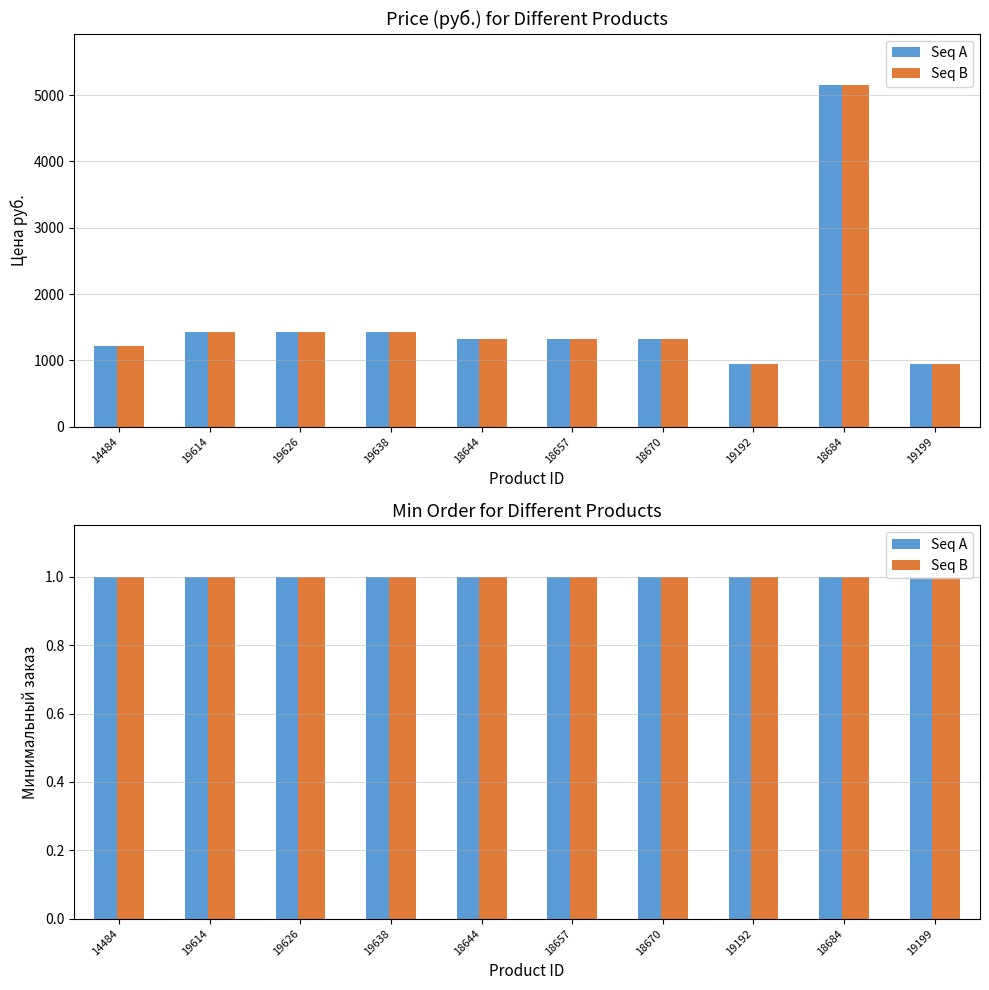

What is the difference between the maximum and minimum values in the Seq B series?

4212.6